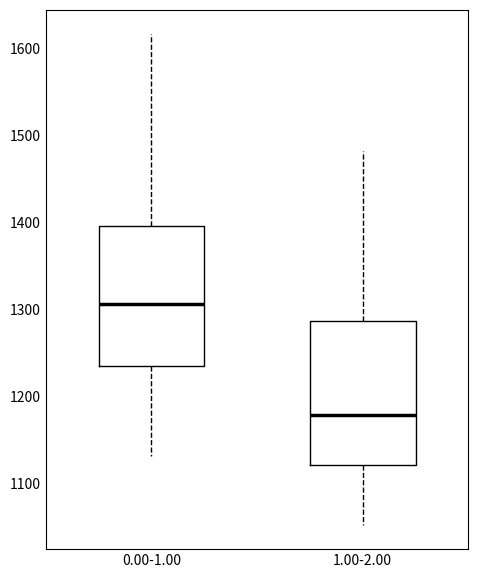

Reading left to right, read every box against the y-axis: the position of its median line, the range the box covers, and the ends of its whiskers. The values are not printed on the chart, so give them approximately, as read against the axis.

0.00-1.00: median 1310, box 1230 to 1400, whiskers 1130 to 1620
1.00-2.00: median 1180, box 1120 to 1290, whiskers 1050 to 1480